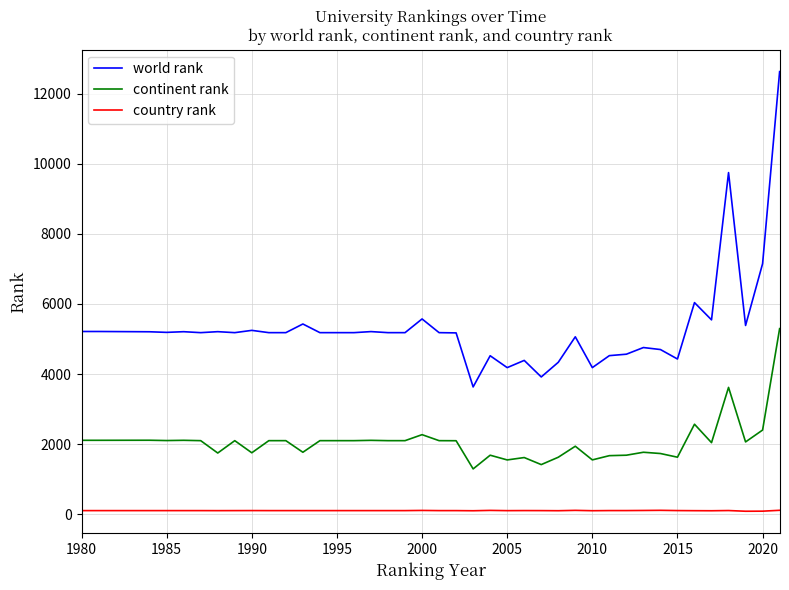

What is the average value of the continent rank series?

2059